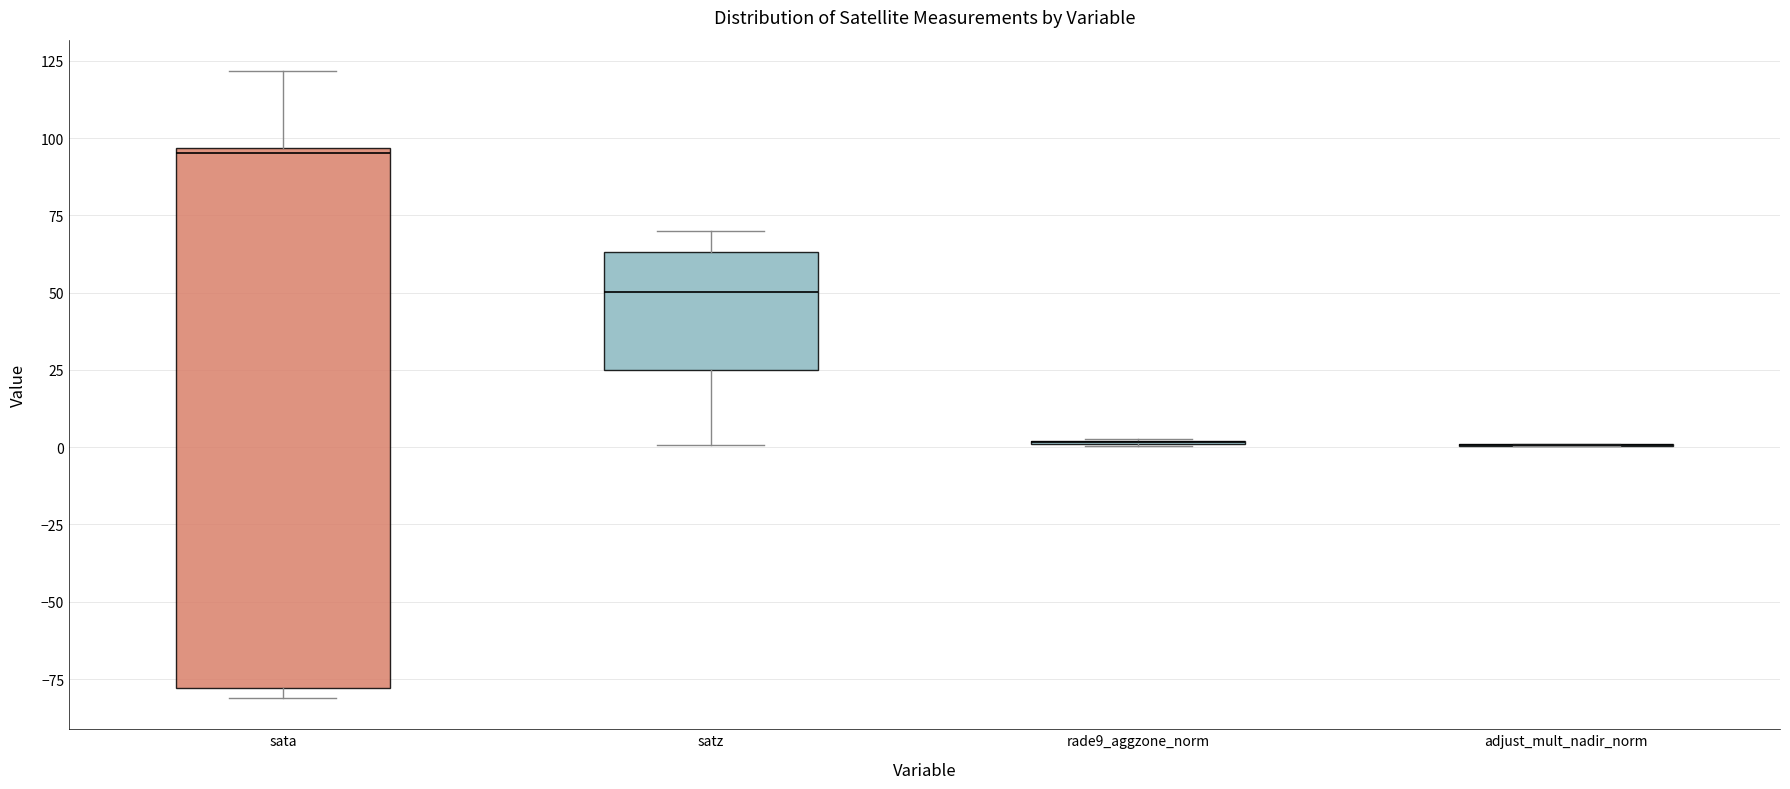

Where is the upper edge of the box for satz on the y-axis? The values are not printed on the chart, so give them approximately, as read against the axis.

65